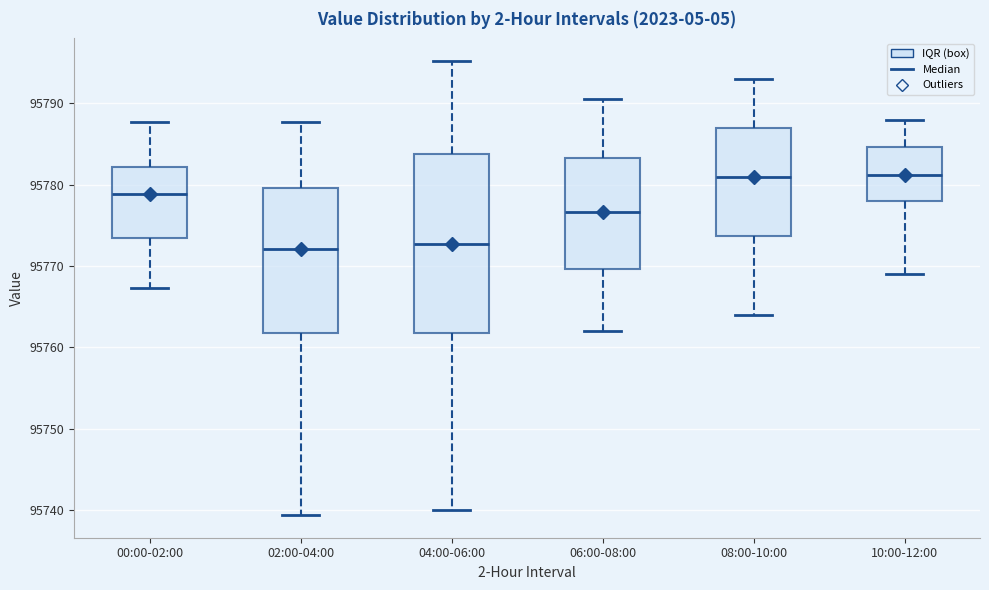

Reading left to right, read every box against the y-axis: the position of its median line, the range the box covers, and the ends of its whiskers. The values are not printed on the chart, so give them approximately, as read against the axis.

00:00-02:00: median 95779, box 95773 to 95782, whiskers 95767 to 95788
02:00-04:00: median 95772, box 95762 to 95780, whiskers 95739 to 95788
04:00-06:00: median 95773, box 95762 to 95784, whiskers 95740 to 95795
06:00-08:00: median 95777, box 95770 to 95783, whiskers 95762 to 95791
08:00-10:00: median 95781, box 95774 to 95787, whiskers 95764 to 95793
10:00-12:00: median 95781, box 95778 to 95785, whiskers 95769 to 95788